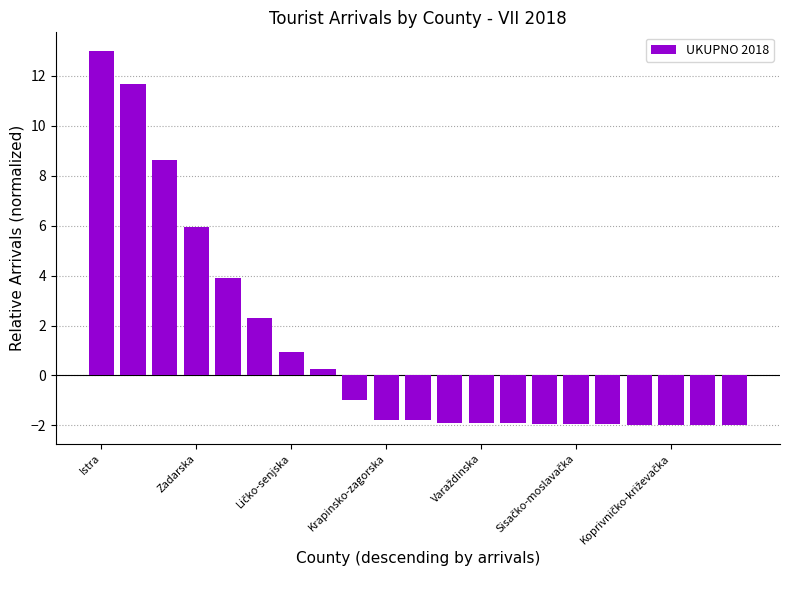

What is the smallest value displayed?

-2.0